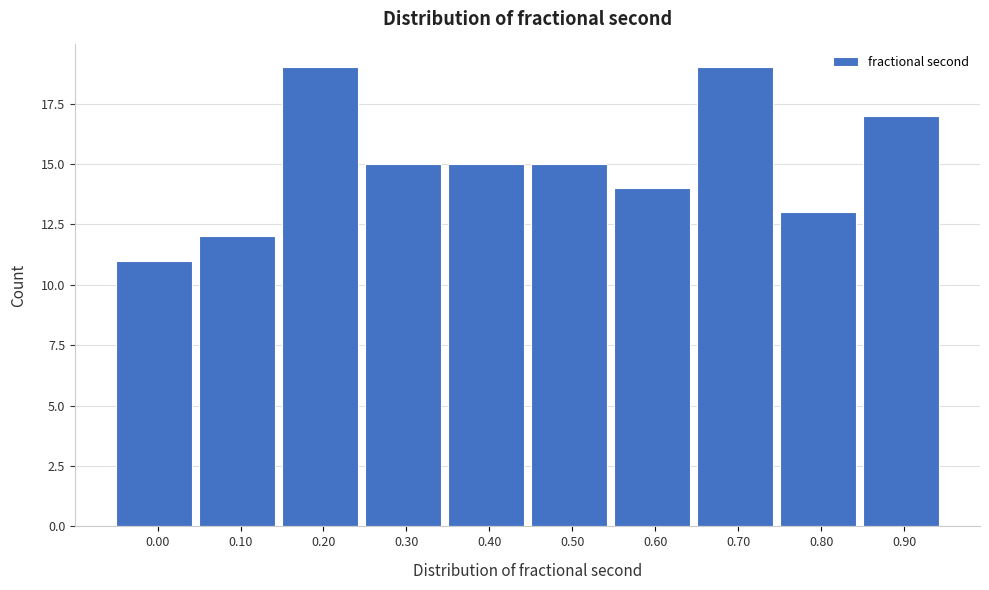

Reading left to right, transcribe all the data shown in this chart.

11	12	19	15	15	15	14	19	13	17